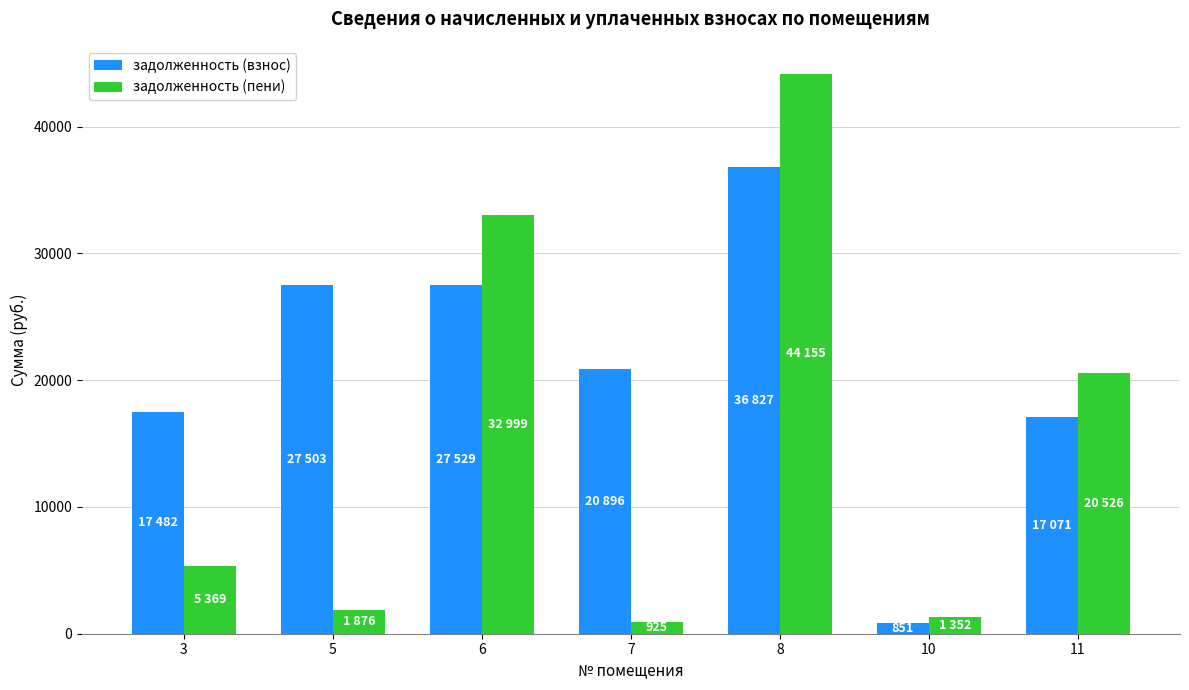

What is the sum of all задолженность (взнос) values?

148159.9